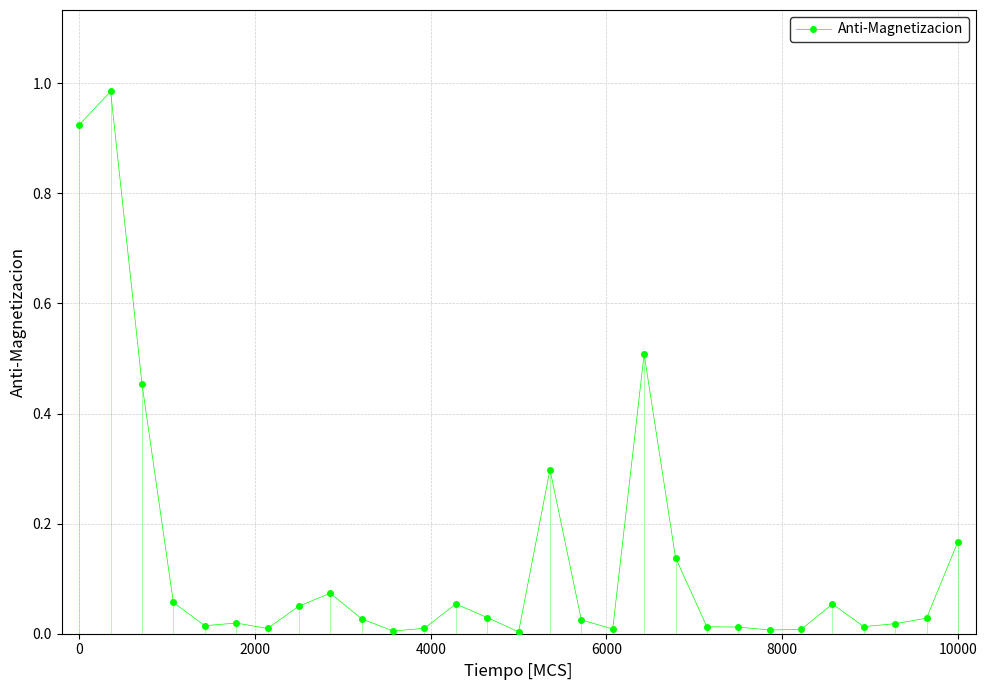

What is the sum of all values?

4.0